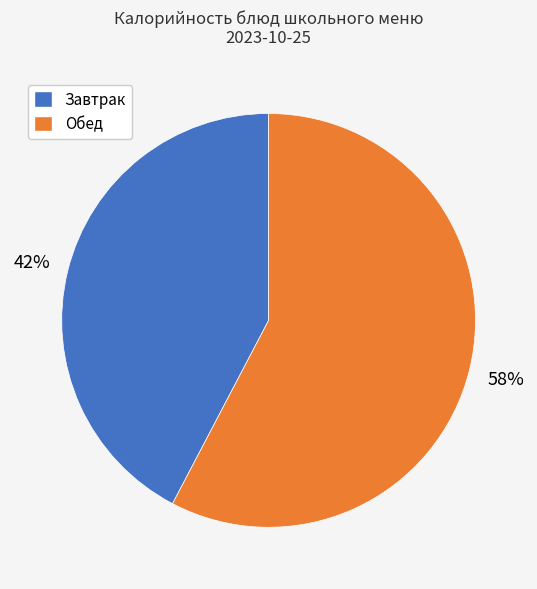

To the nearest percent, what is the average slice percentage?

50%